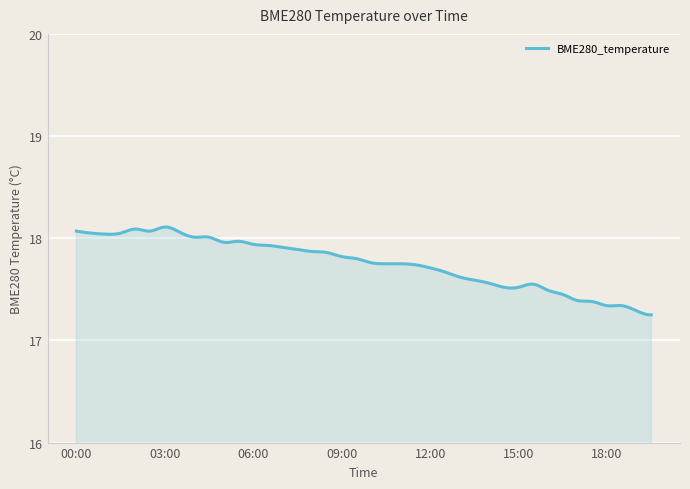

What is the sum of all values?

5327.0